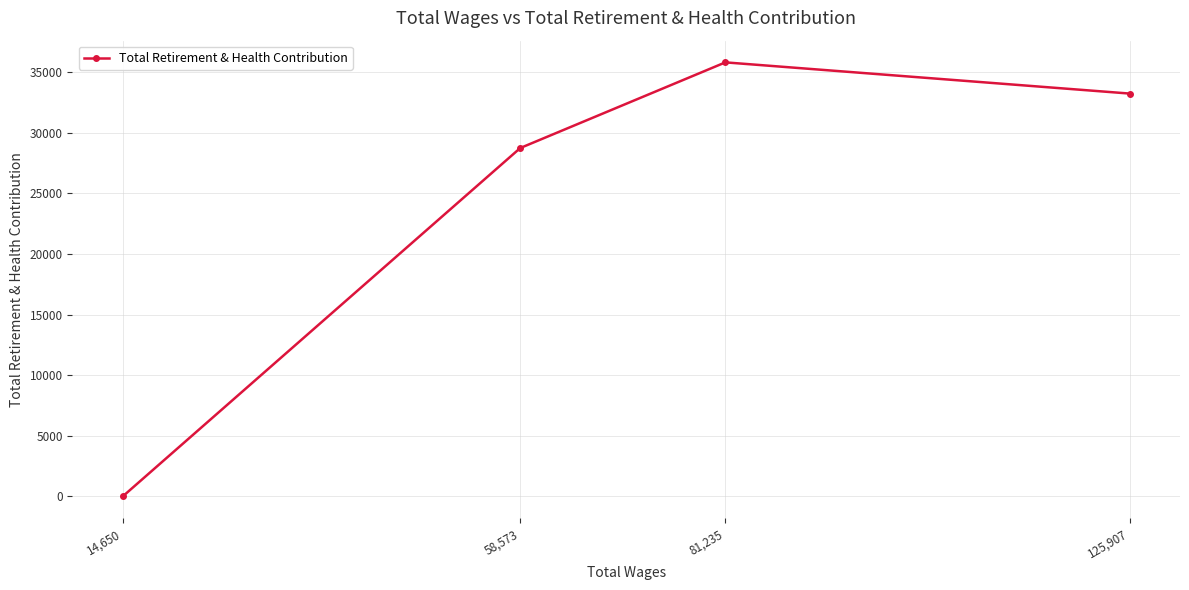

How many data points are less than 33245?

2